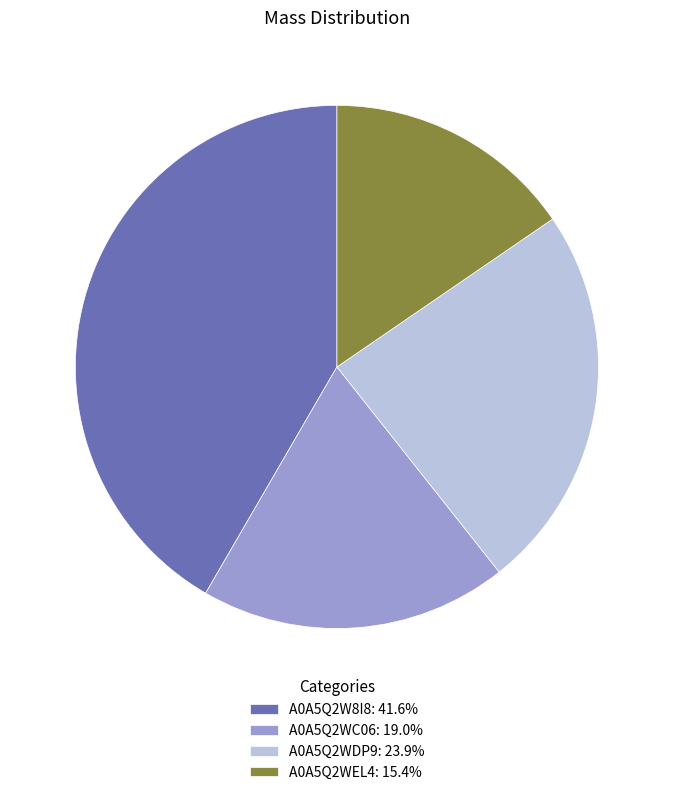

Is there a majority slice in this chart?

No